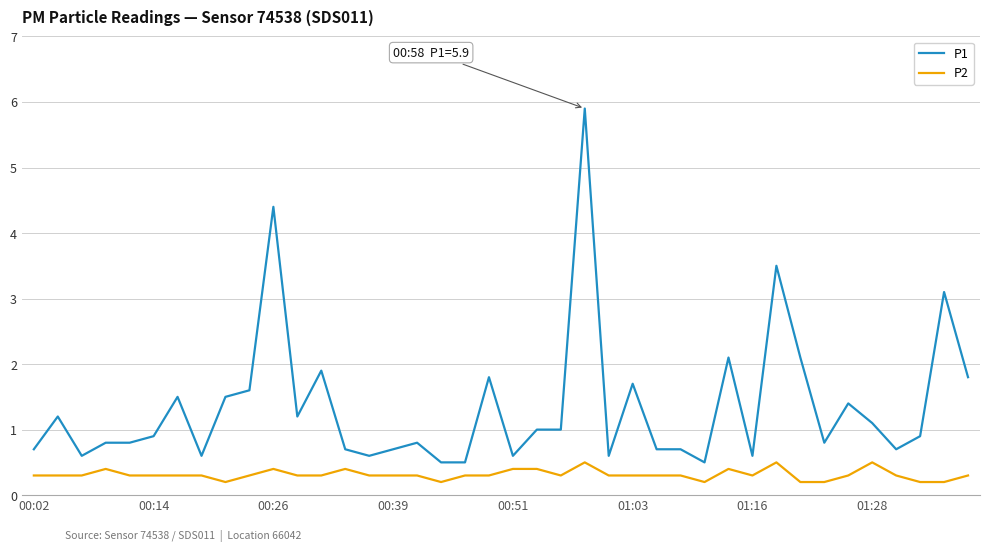

What is the maximum value shown in the chart?

5.9